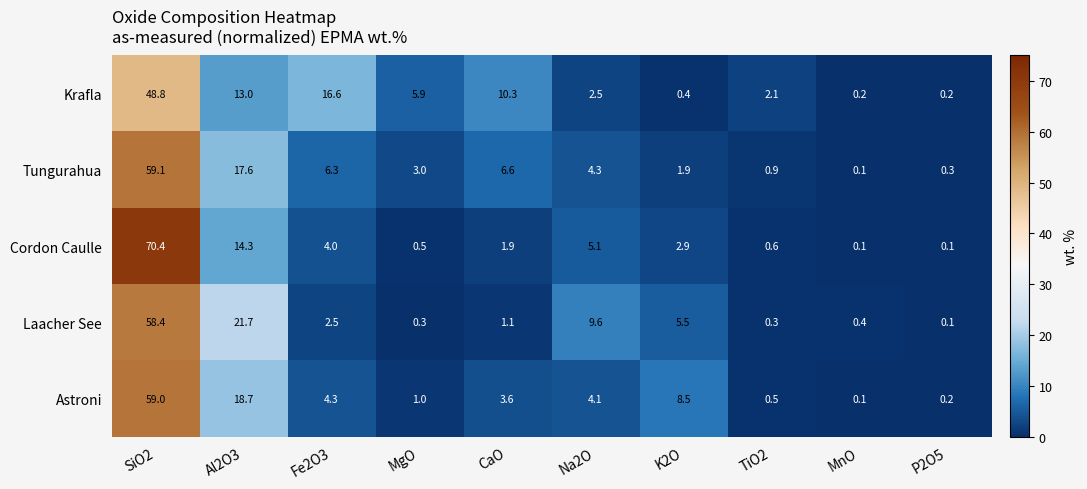

At which category does the chart reach its peak across all series?

SiO2